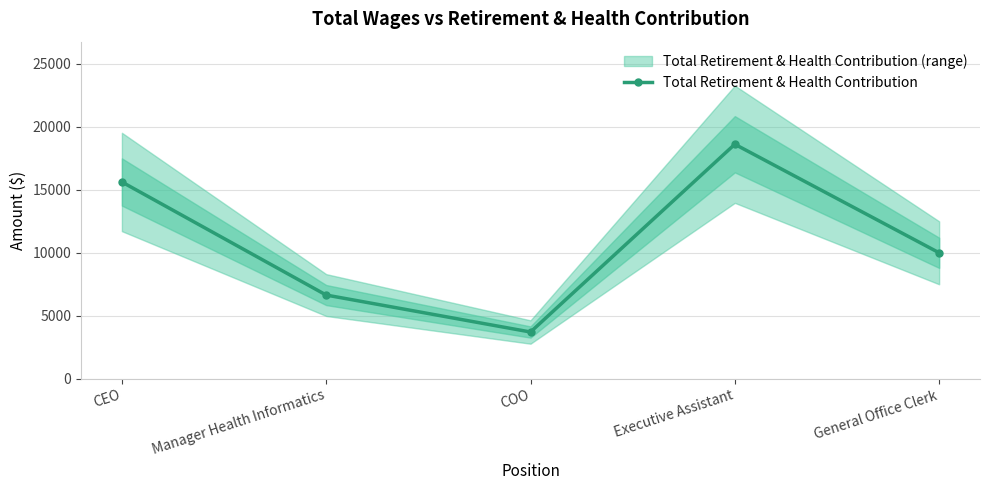

Rank the categories by value from highest to lowest.

Executive Assistant, CEO, General Office Clerk, Manager Health Informatics, COO